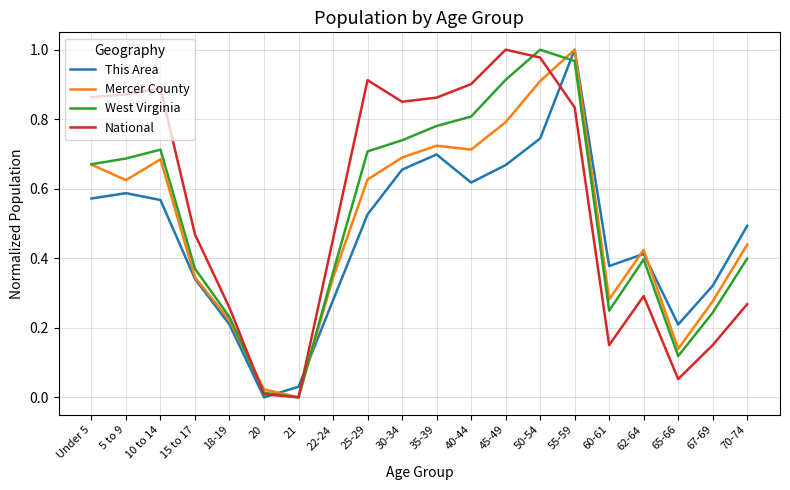

Between 40-44 and 55-59, which series saw the biggest shift?

This Area